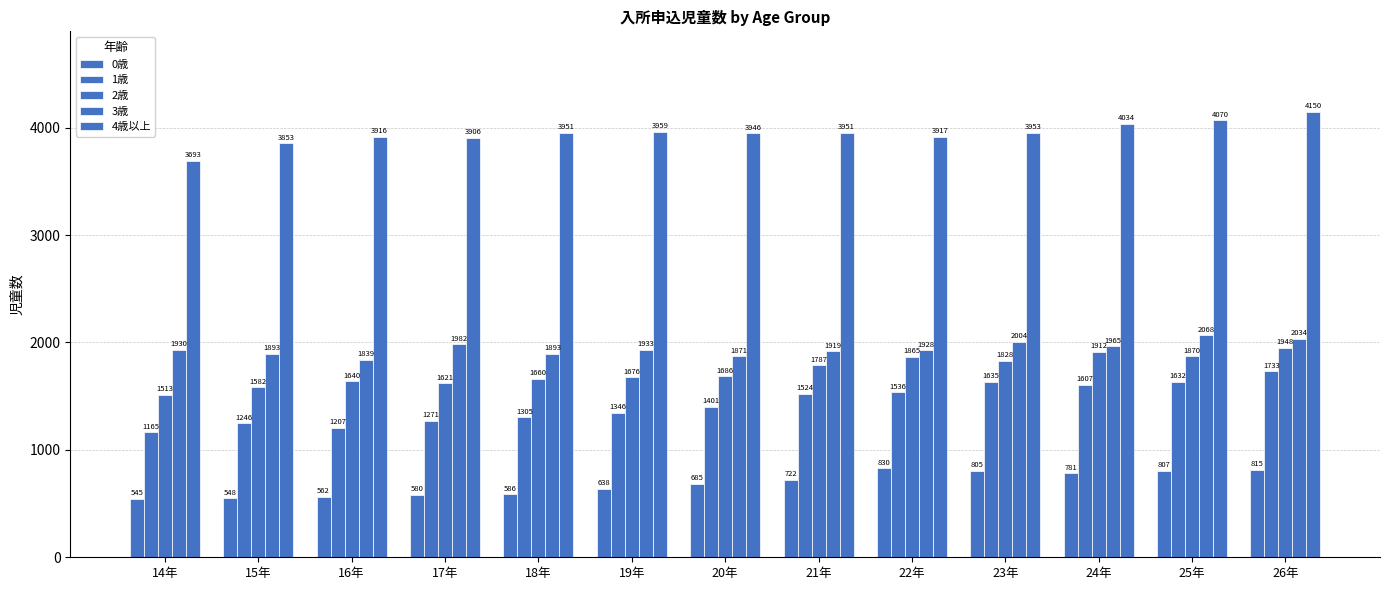

At which category does the chart reach its minimum across all series?

14年